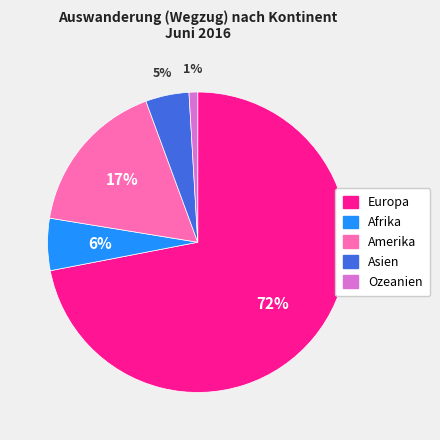

Which slice is the largest?

Europa